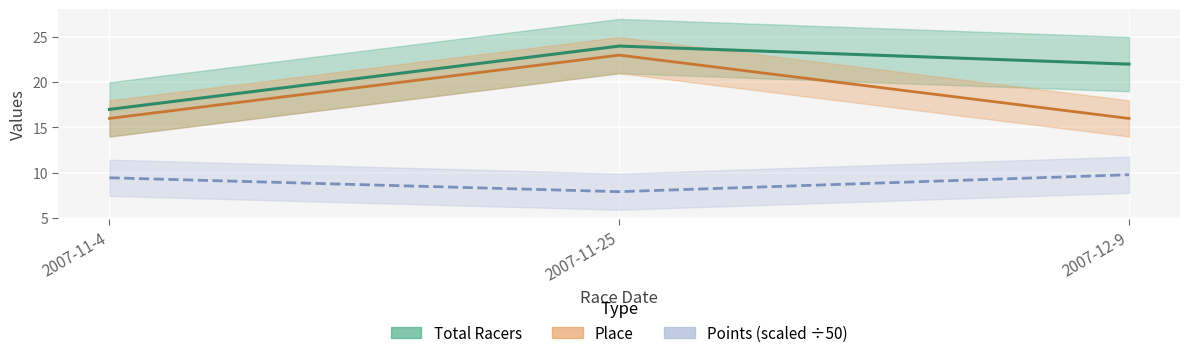

The value of Total Racers at 2007-11-25 is 9.2. True or false?

False